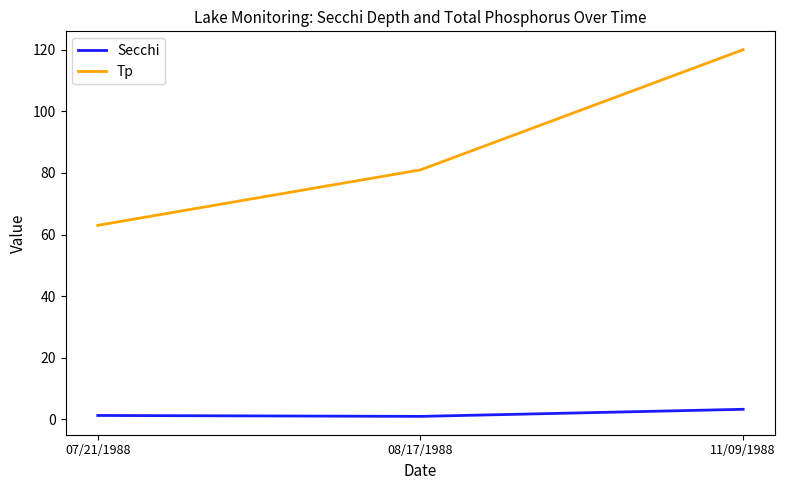

At which category is the sum across all series the highest?

11/09/1988